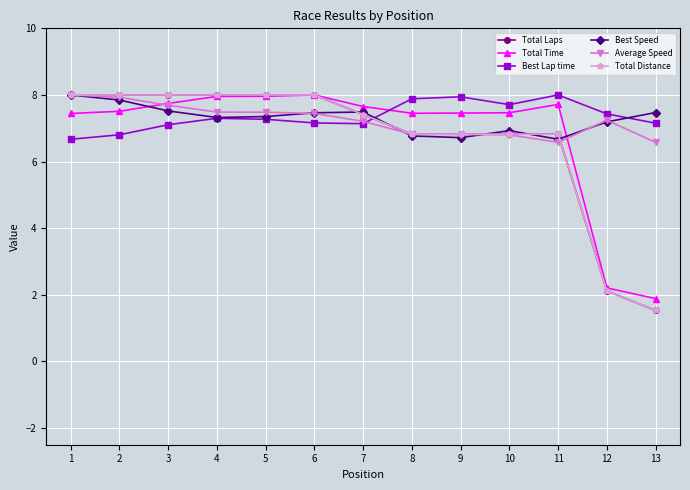

Does the chart have visible grid lines?

Yes